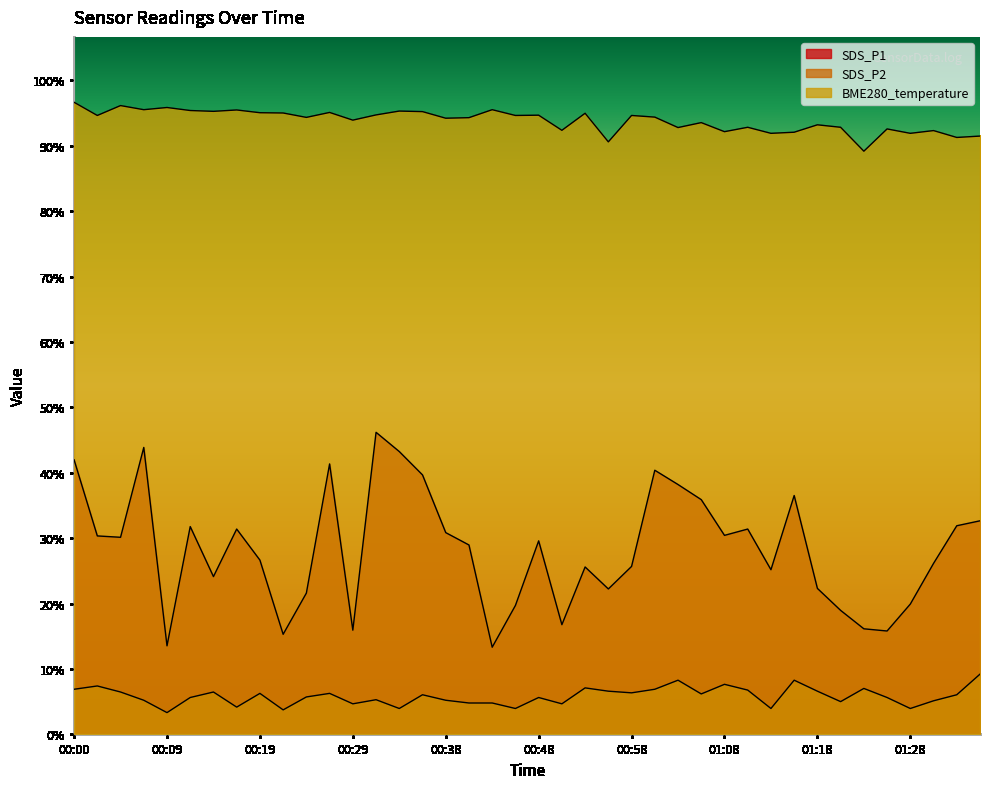

True or false: SDS_P2 and BME280_temperature cross at least once.

False